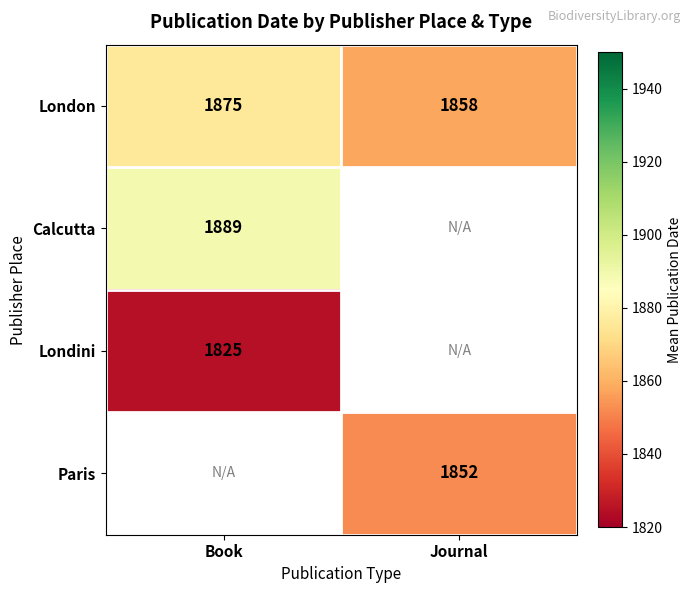

What is the sum of all London values?

3733.0